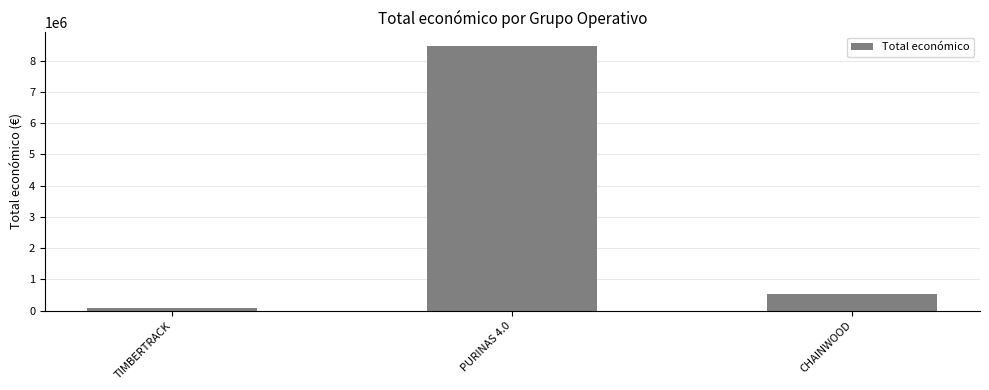

True or false: the data shows 75575 at TIMBERTRACK.

True